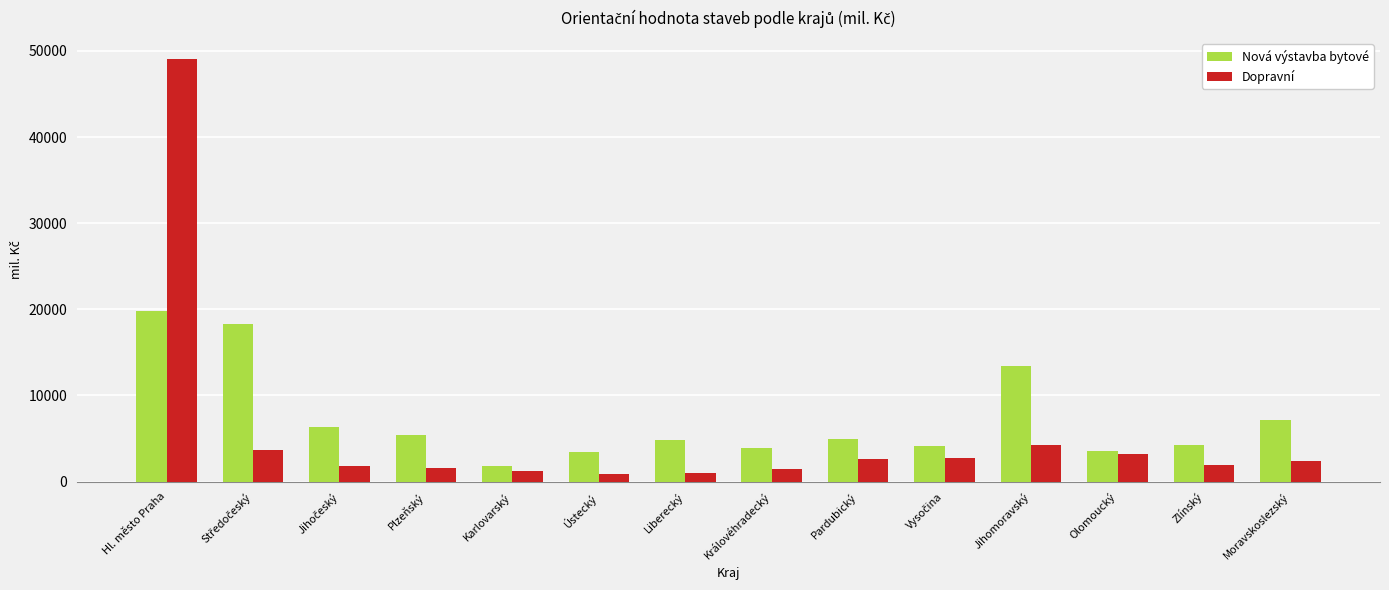

Which series has the widest spread of values?

Dopravní